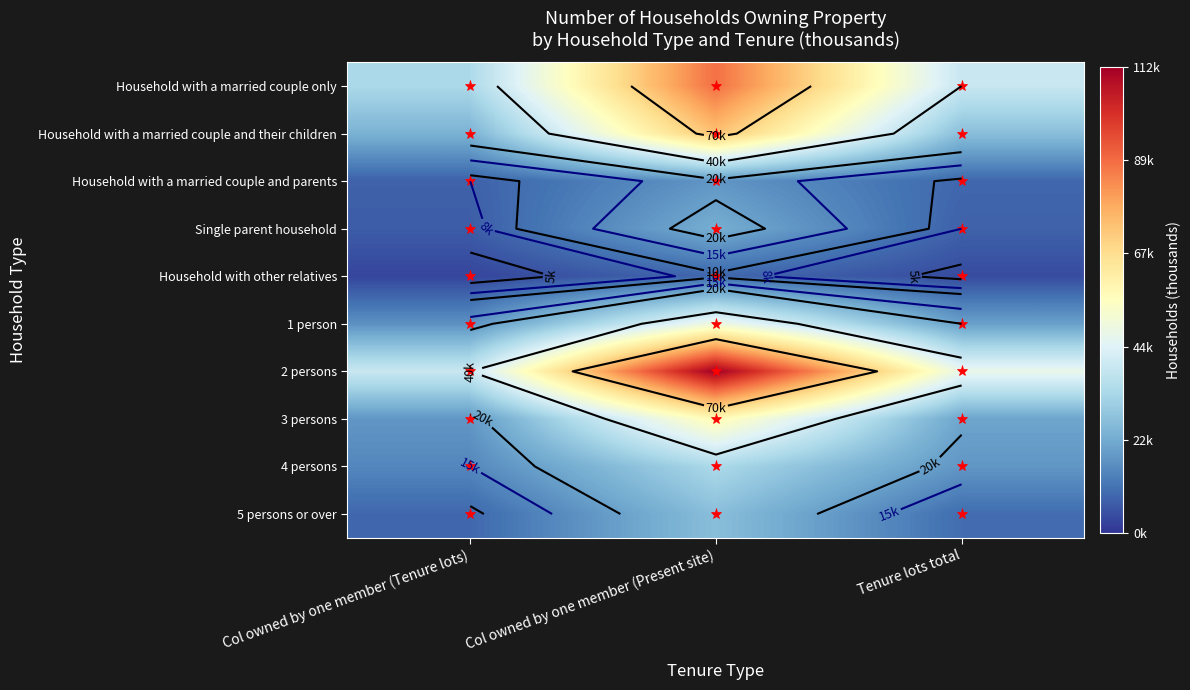

Between Col owned by one member (Present site) and Col owned by one member (Tenure lots), which is larger?

Col owned by one member (Present site)